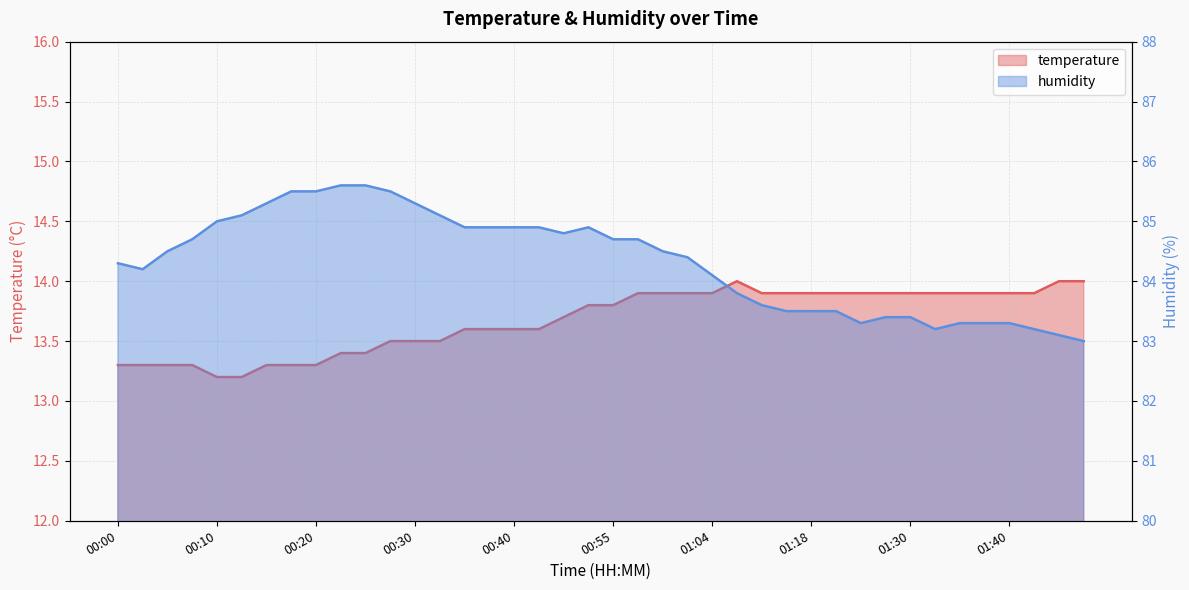

What are all the series names shown in the legend?

temperature, humidity